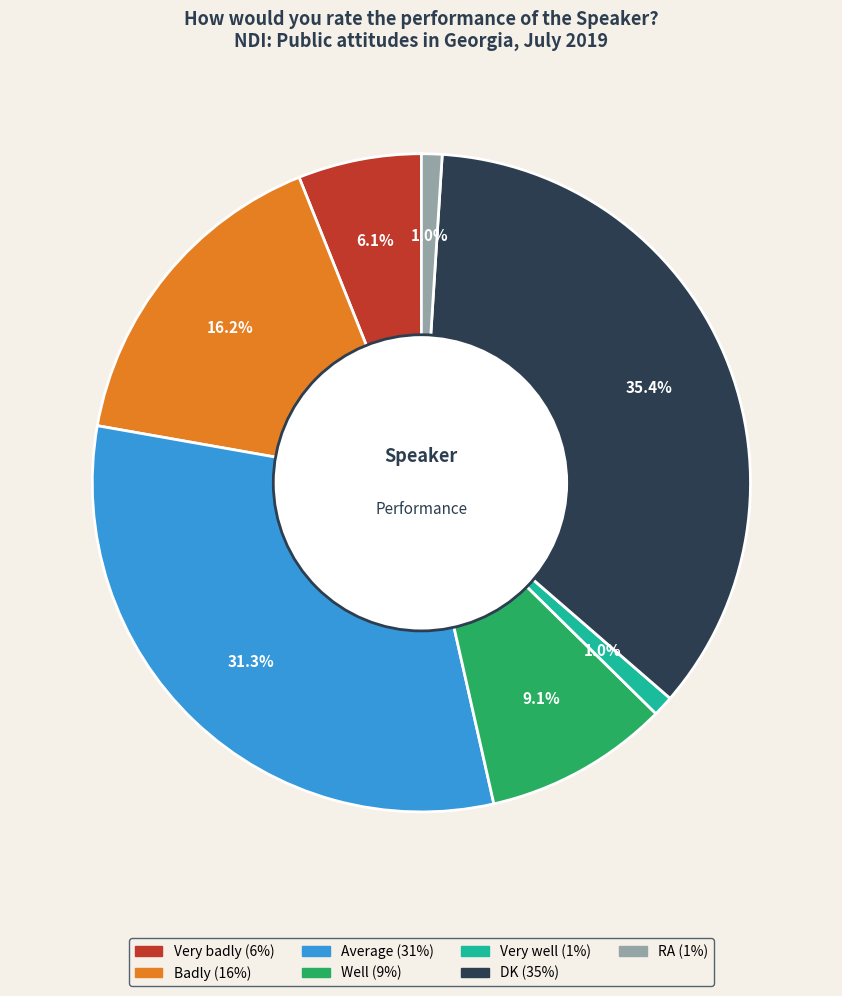

Is there any slice that represents more than half of the pie?

No